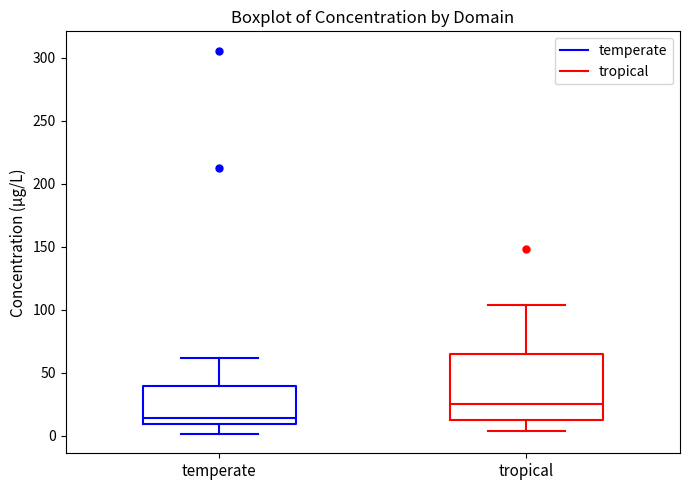

Reading left to right, read every box against the y-axis: the position of its median line, the range the box covers, and the ends of its whiskers. The values are not printed on the chart, so give them approximately, as read against the axis.

temperate: median 15, box 10 to 40, whiskers 0 to 60
tropical: median 25, box 10 to 65, whiskers 5 to 105